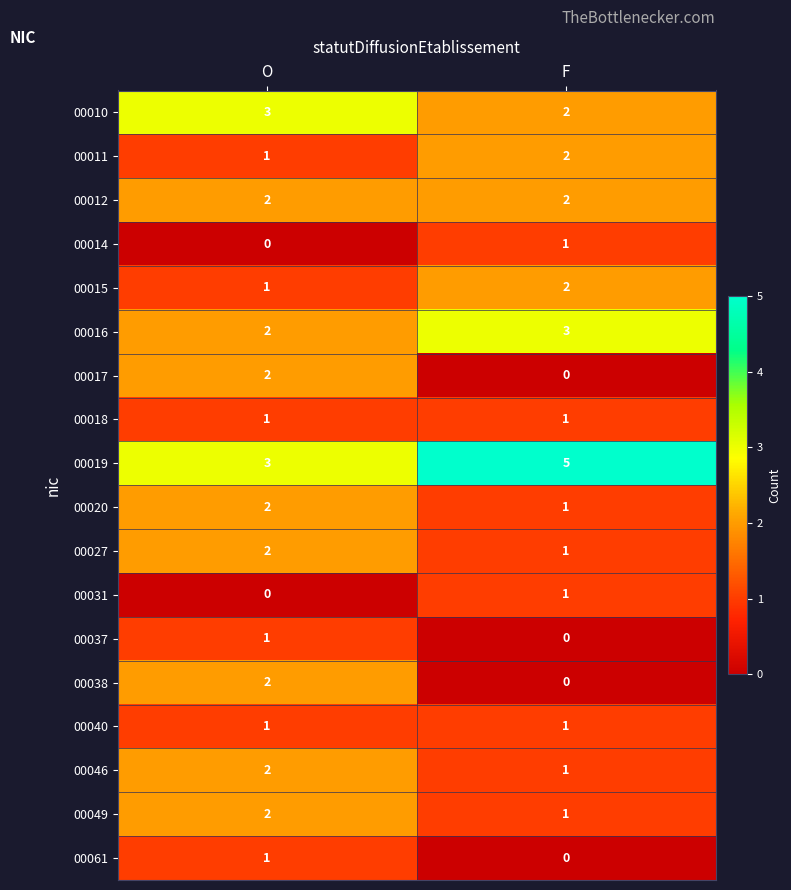

What is the total value across all series at F?

24